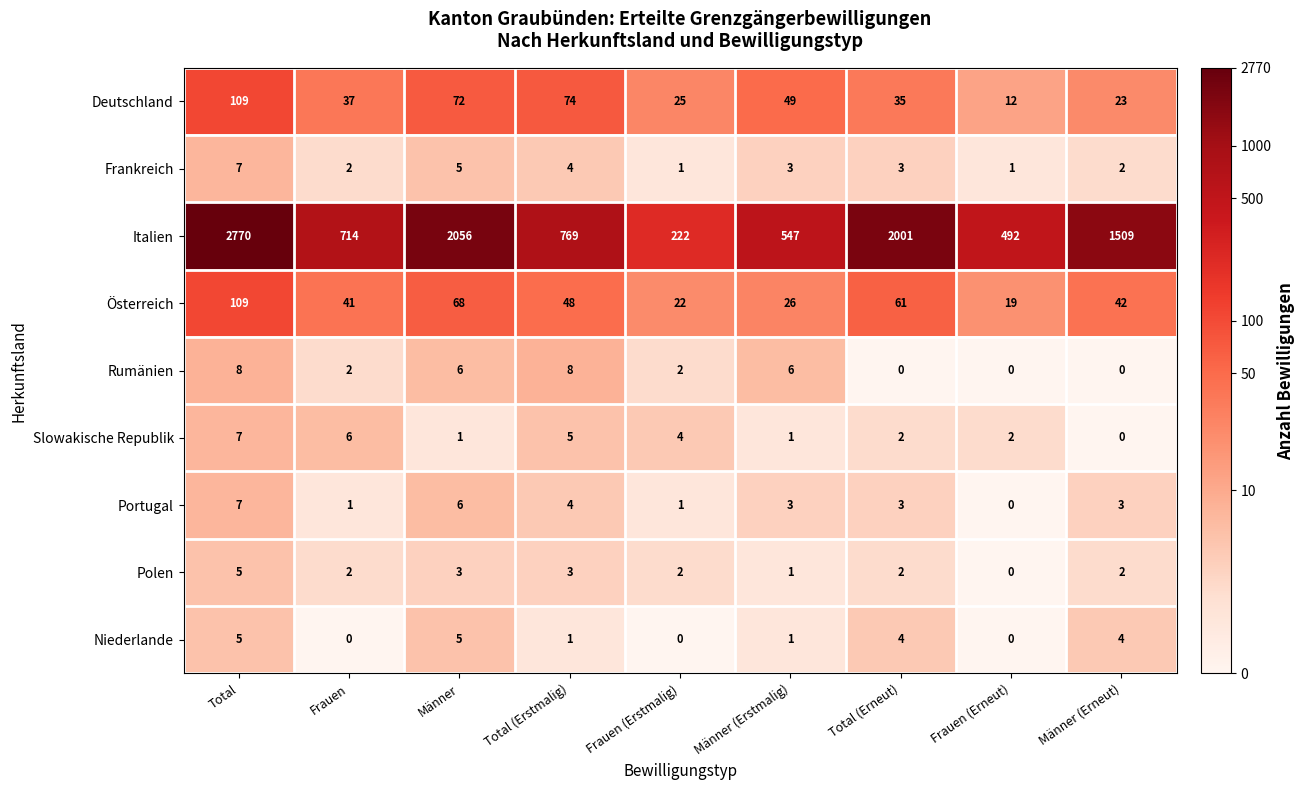

How many categories are shown in the chart?

9